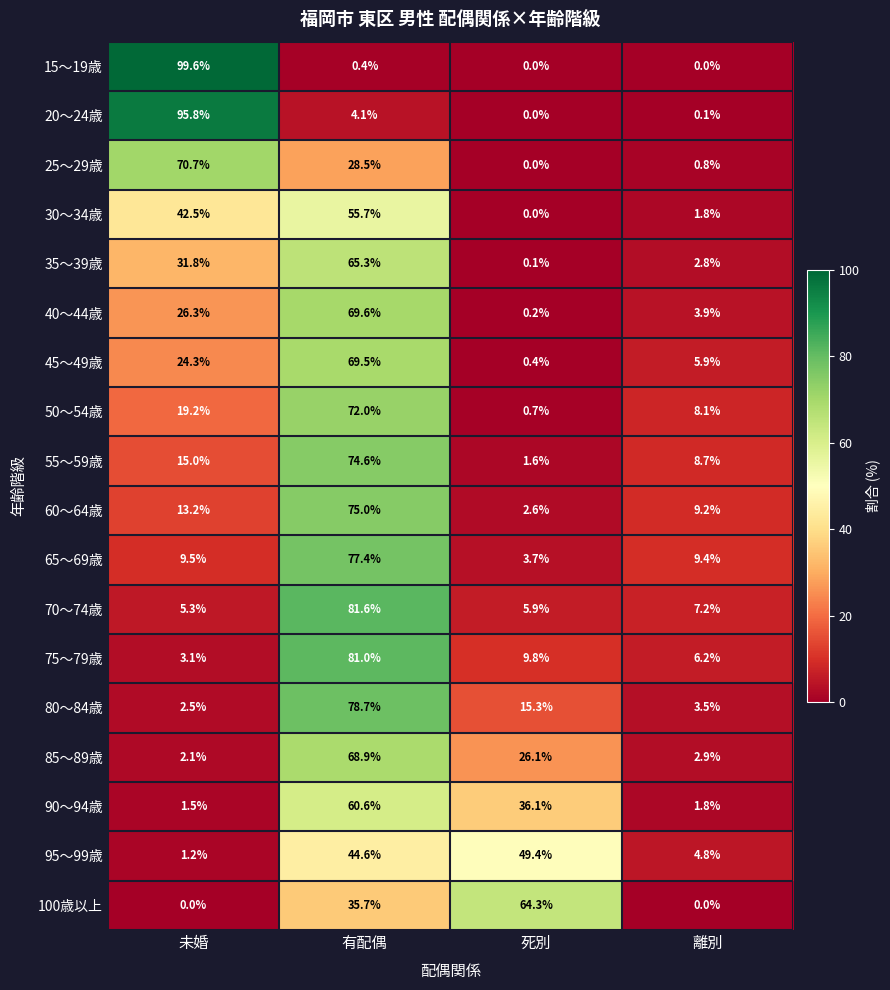

What is the sum of all 40～44歳 values?

100.0